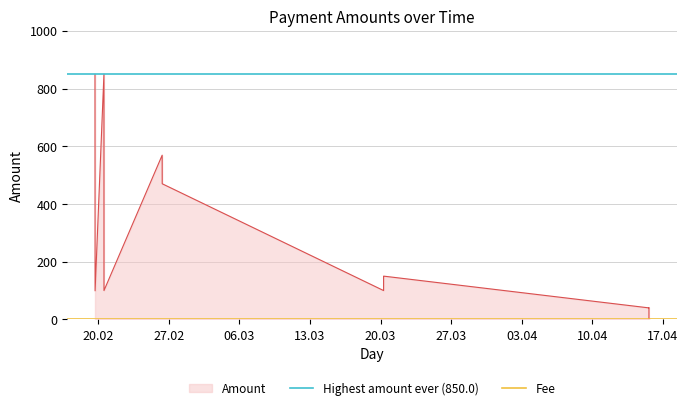

Which has a higher value, 27.02 or 20.02?

27.02